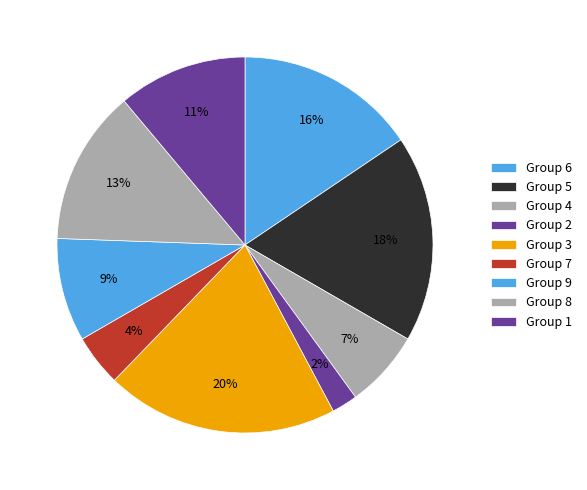

How many slices are in this pie chart?

9